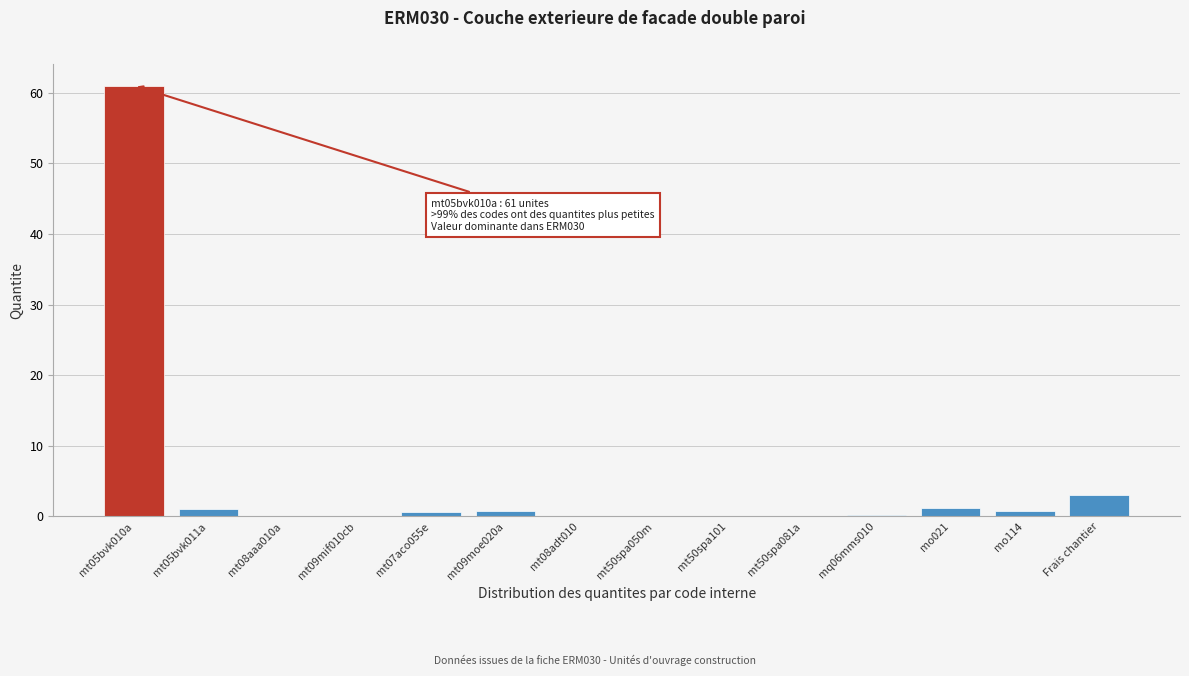

What is the sum of all values?

68.7